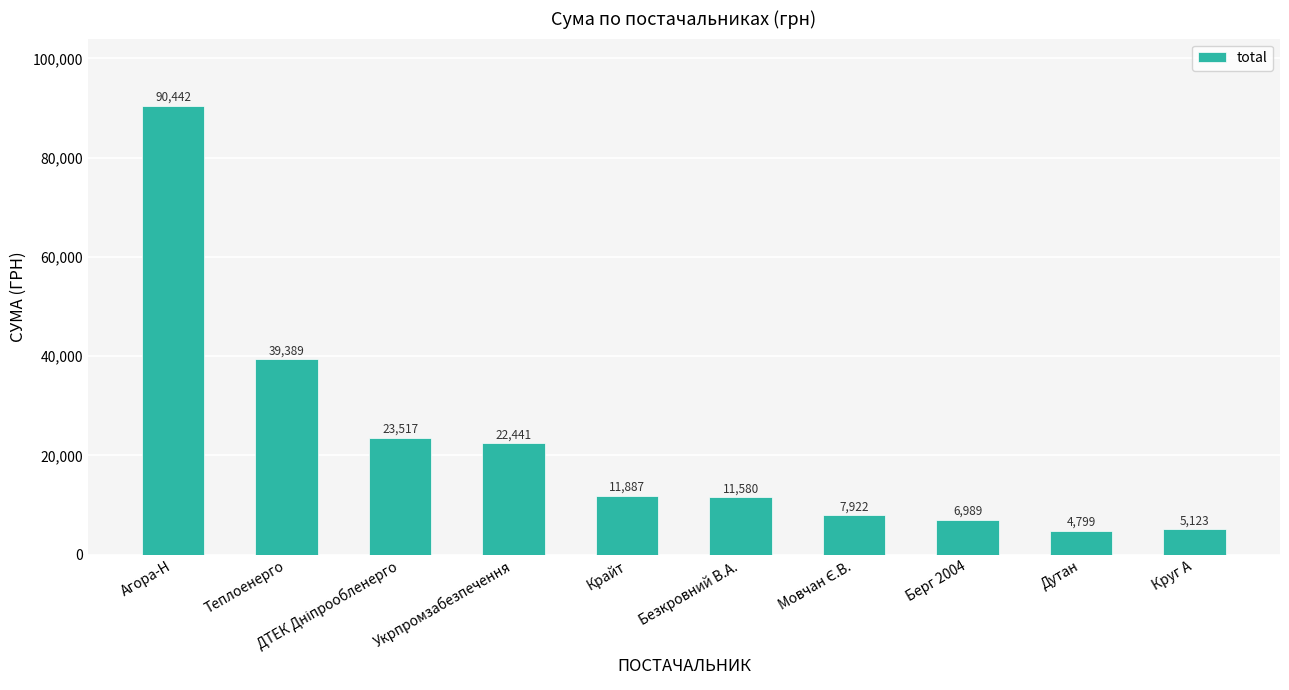

True or false: the data shows 5122.8 at Круг А.

True